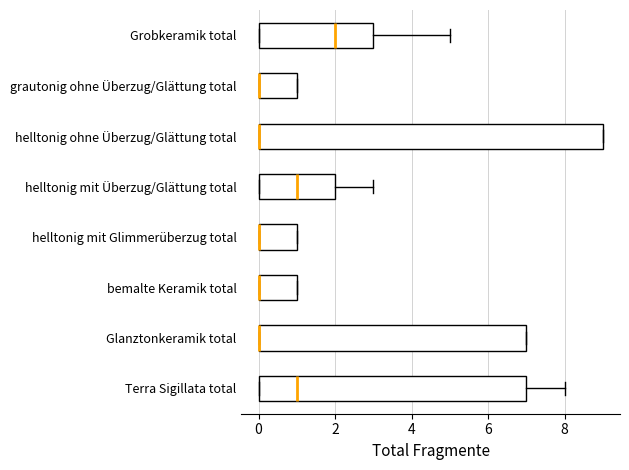

Where does the median line of the box for Terra Sigillata total sit on the x-axis? The values are not printed on the chart, so give them approximately, as read against the axis.

1